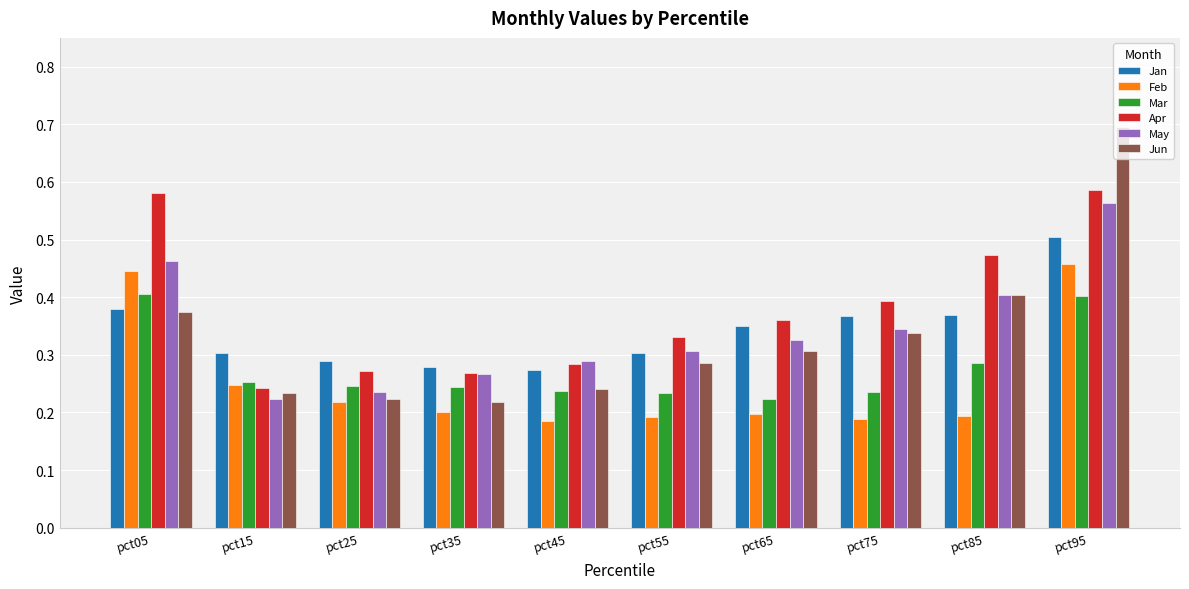

Which series changed the most between pct05 and pct75?

Feb